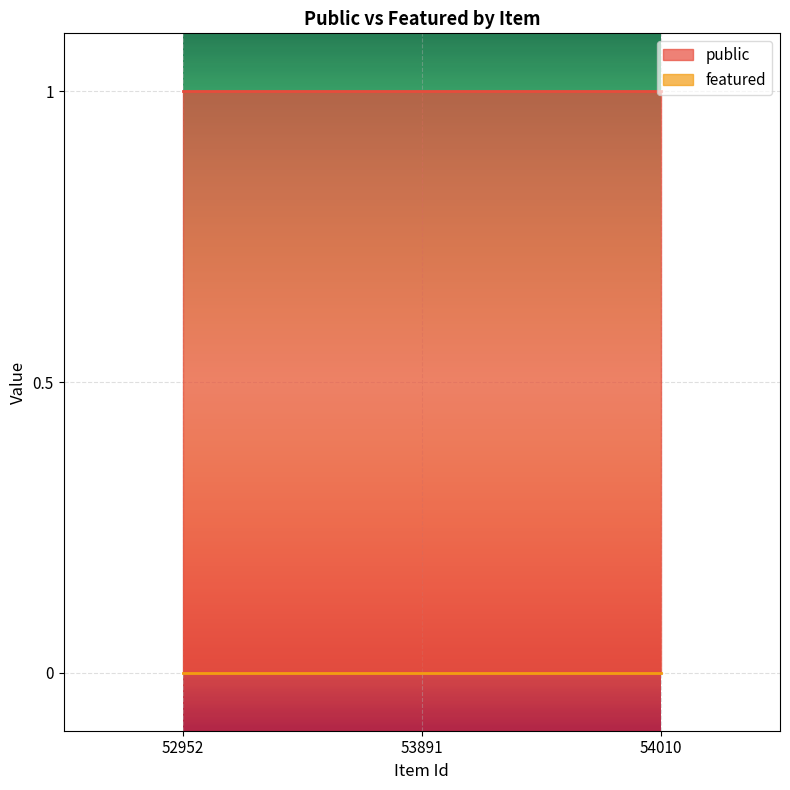

Which series has the largest range (max minus min)?

public